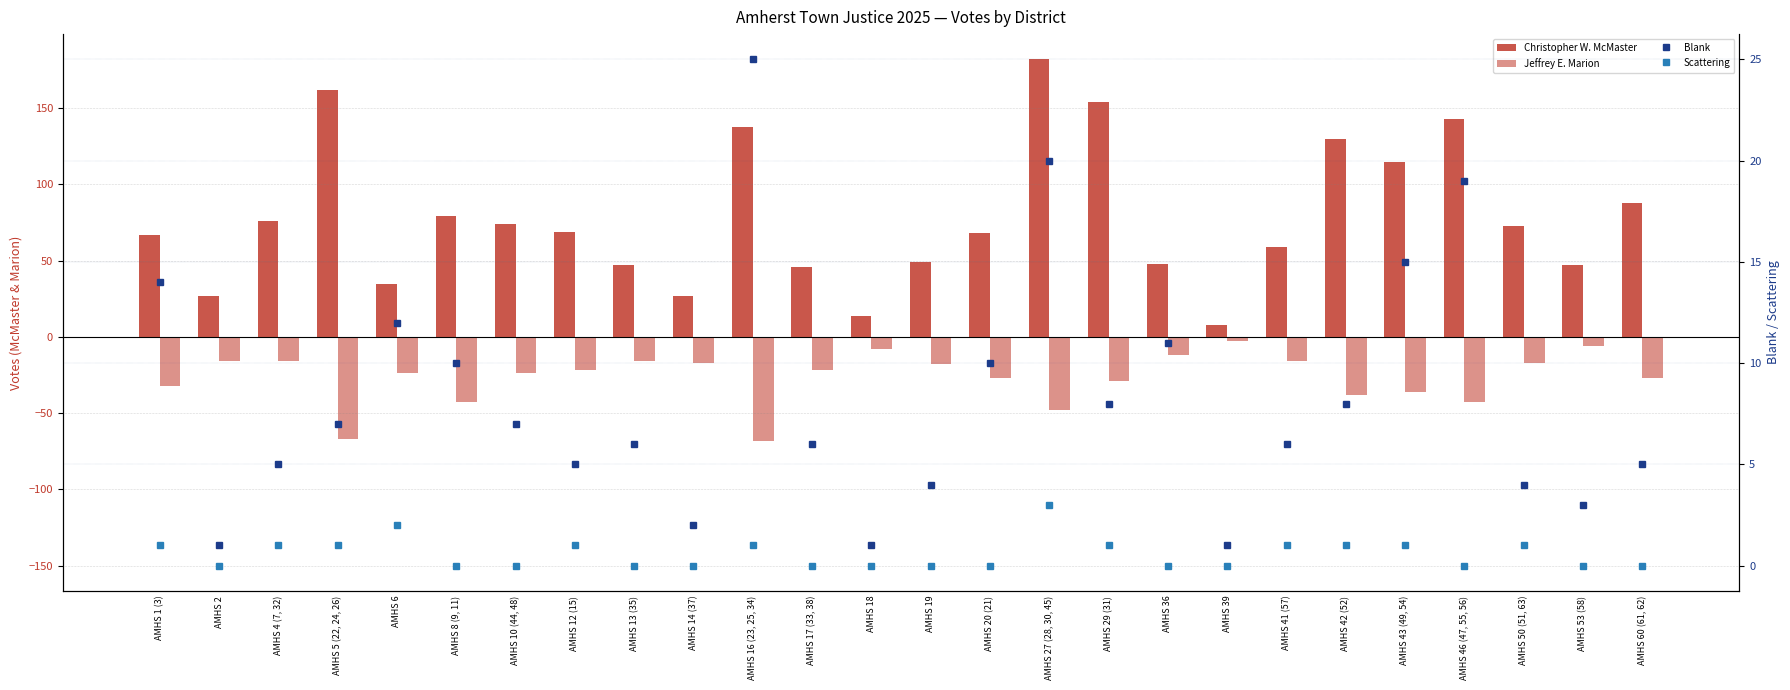

What is the value of the Jeffrey E. Marion bar at the 16th from the left?

-48